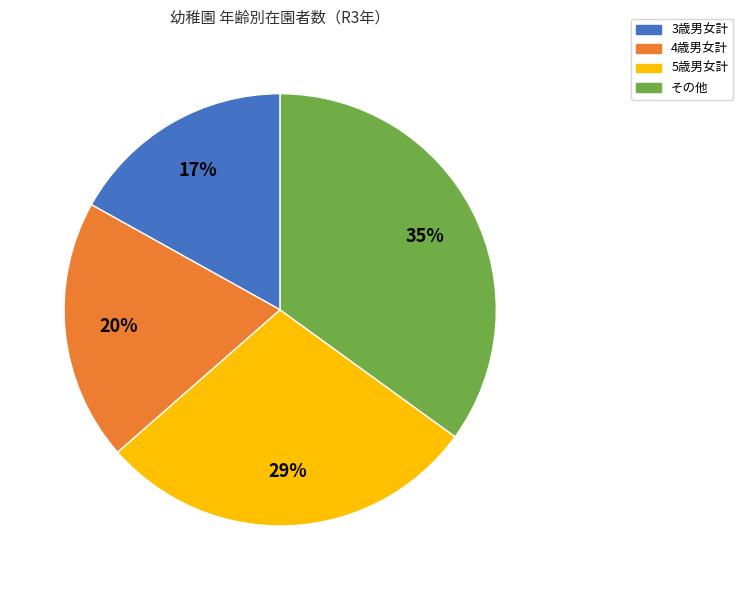

Is there a majority slice in this chart?

No